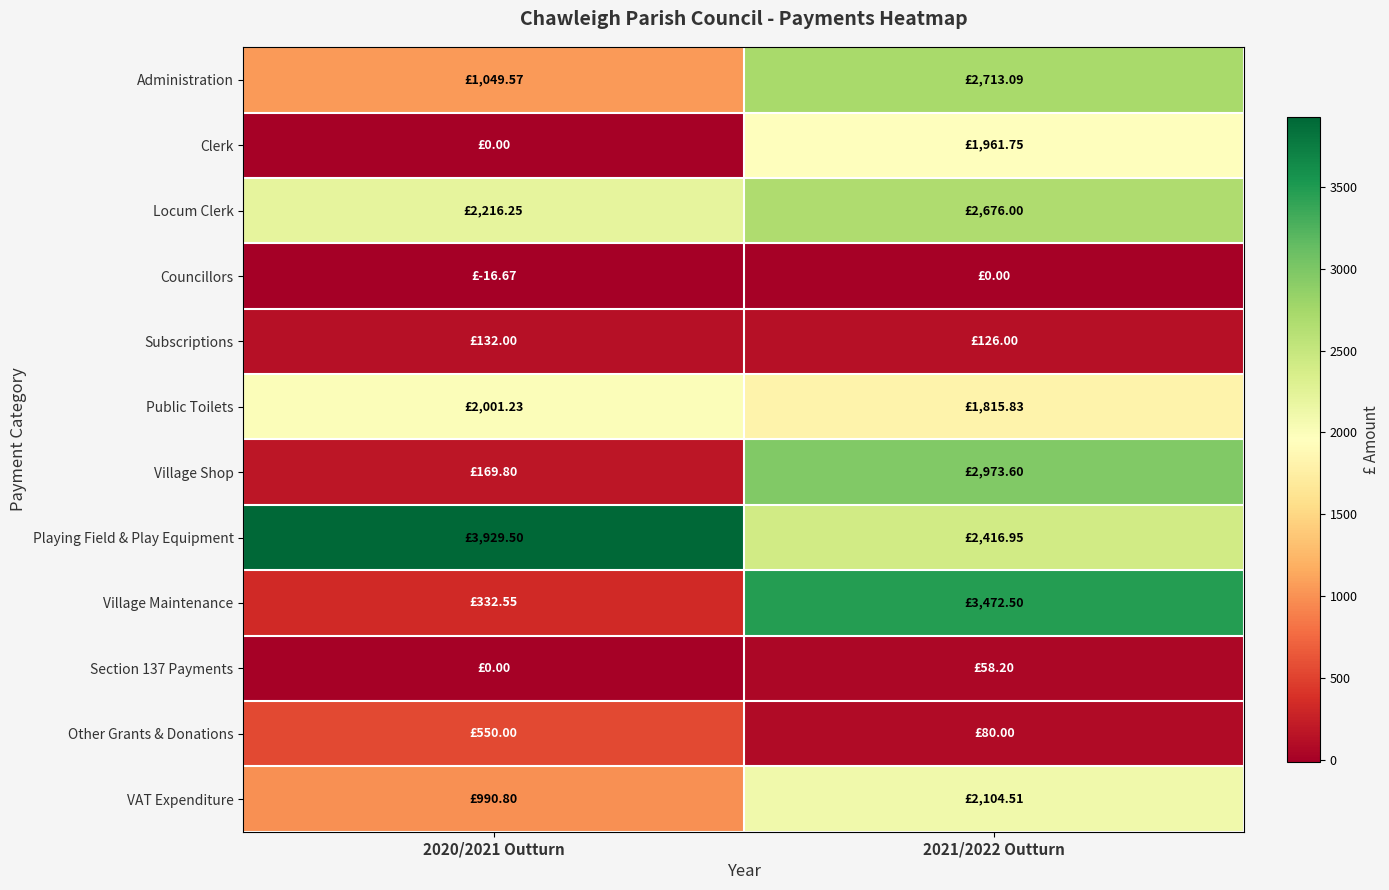

Between 2021/2022 Outturn and 2020/2021 Outturn, which is larger?

2021/2022 Outturn